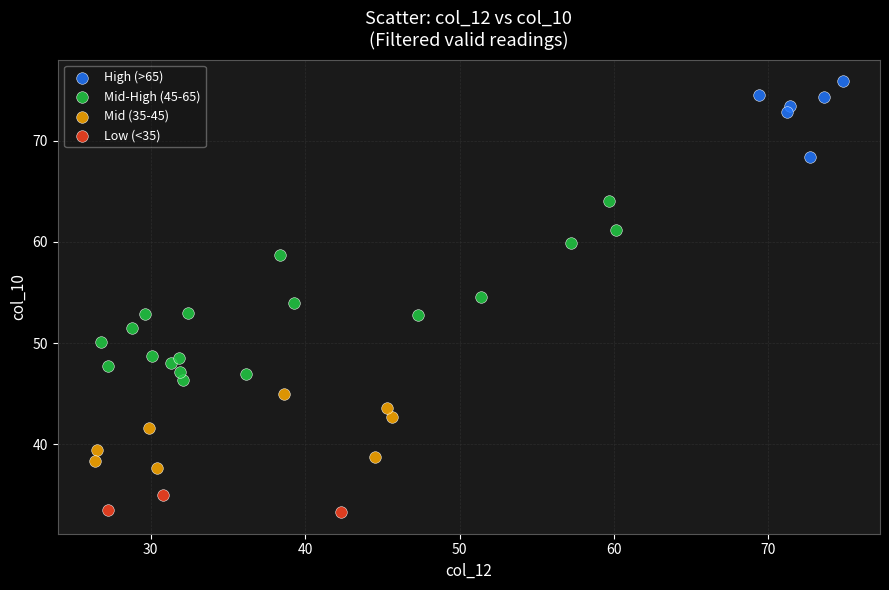

Which series contains the highest Y value?

High (>65)